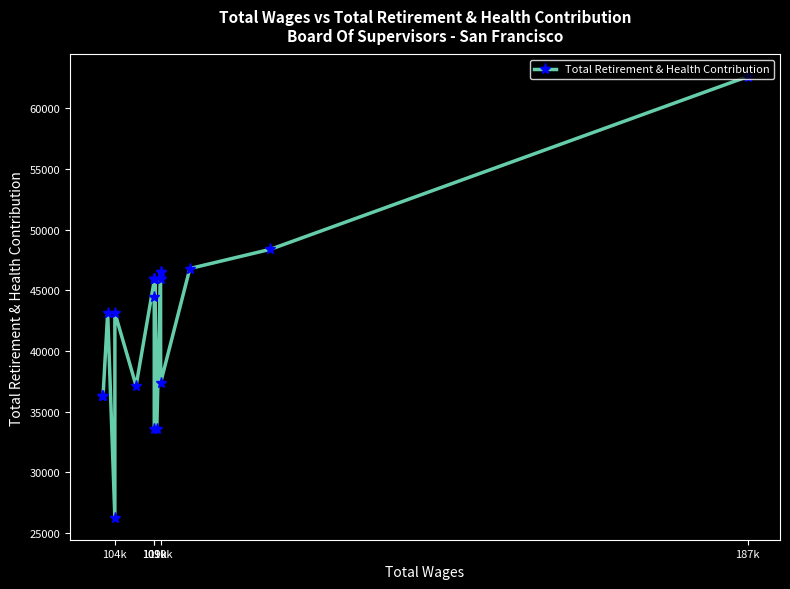

What is the difference between the values at 110k and 104k?

20233